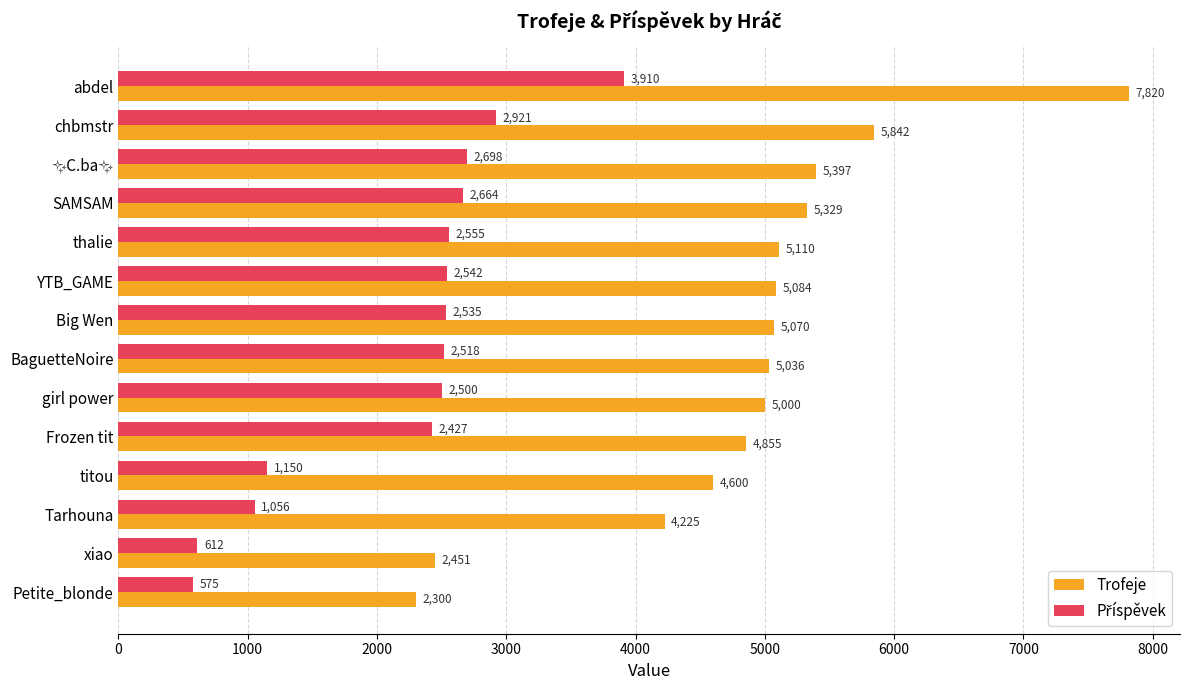

What is the maximum value for Trofeje?

7820